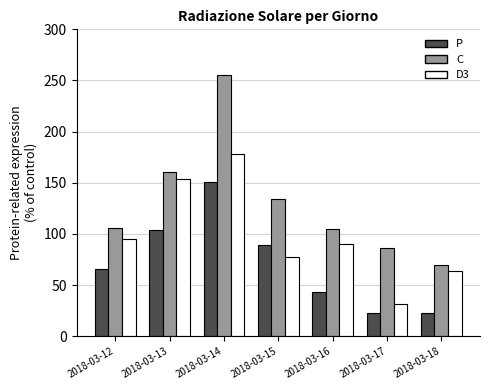

What is the maximum value shown in the chart?

254.9